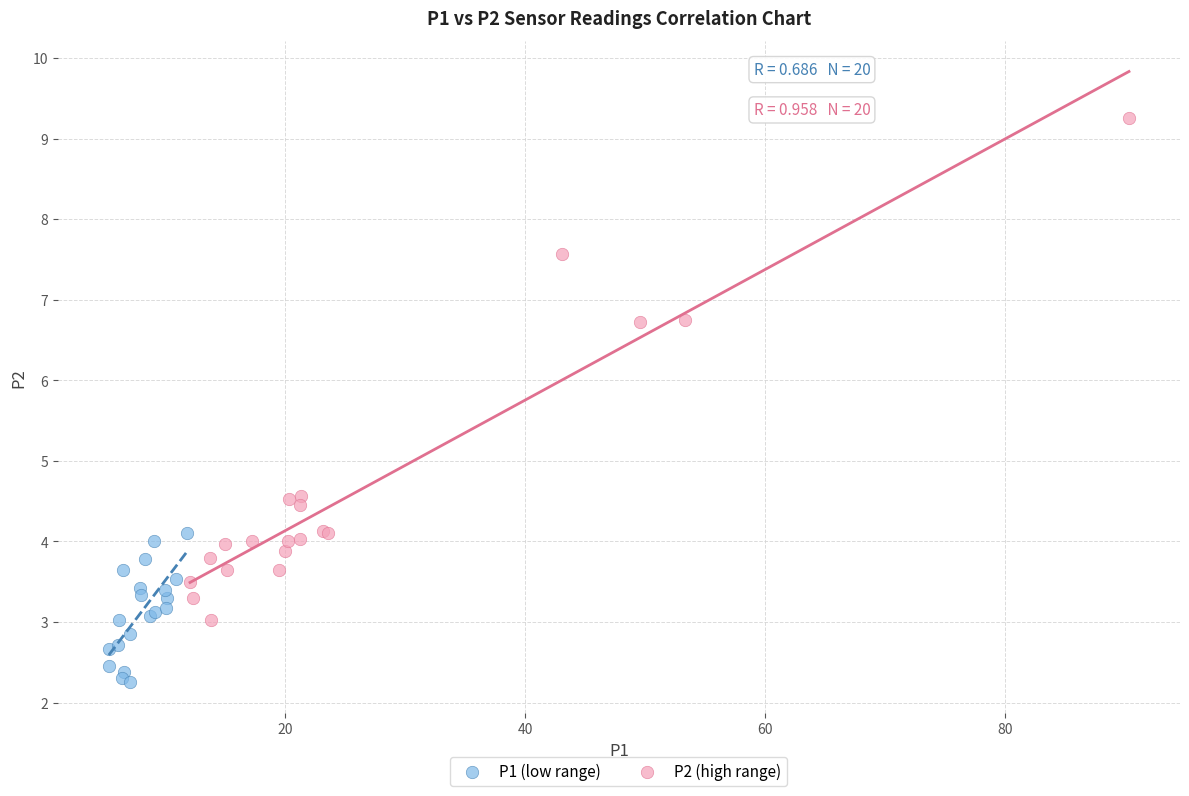

Which series reaches the maximum Y coordinate?

P2 (high range)